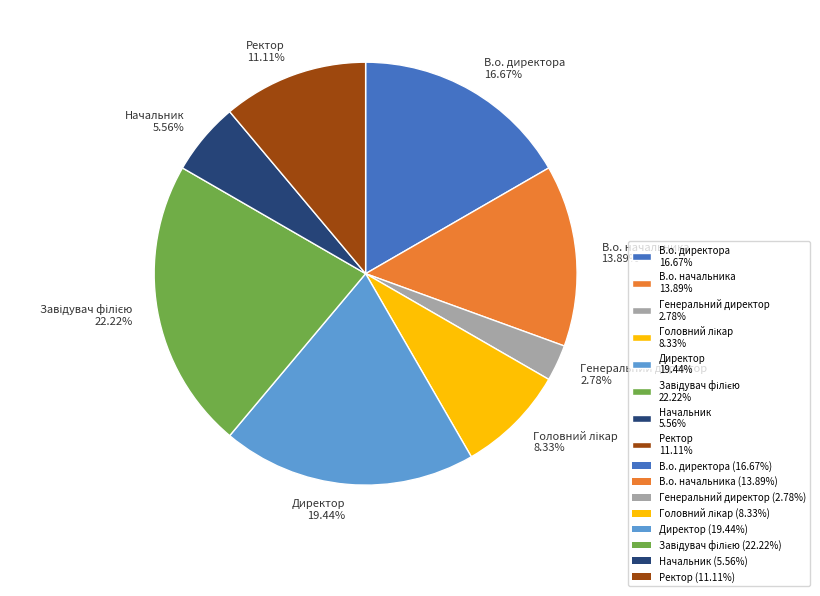

Which has a higher value, Ректор 11.11% or В.о. начальника 13.89%?

В.о. начальника 13.89%